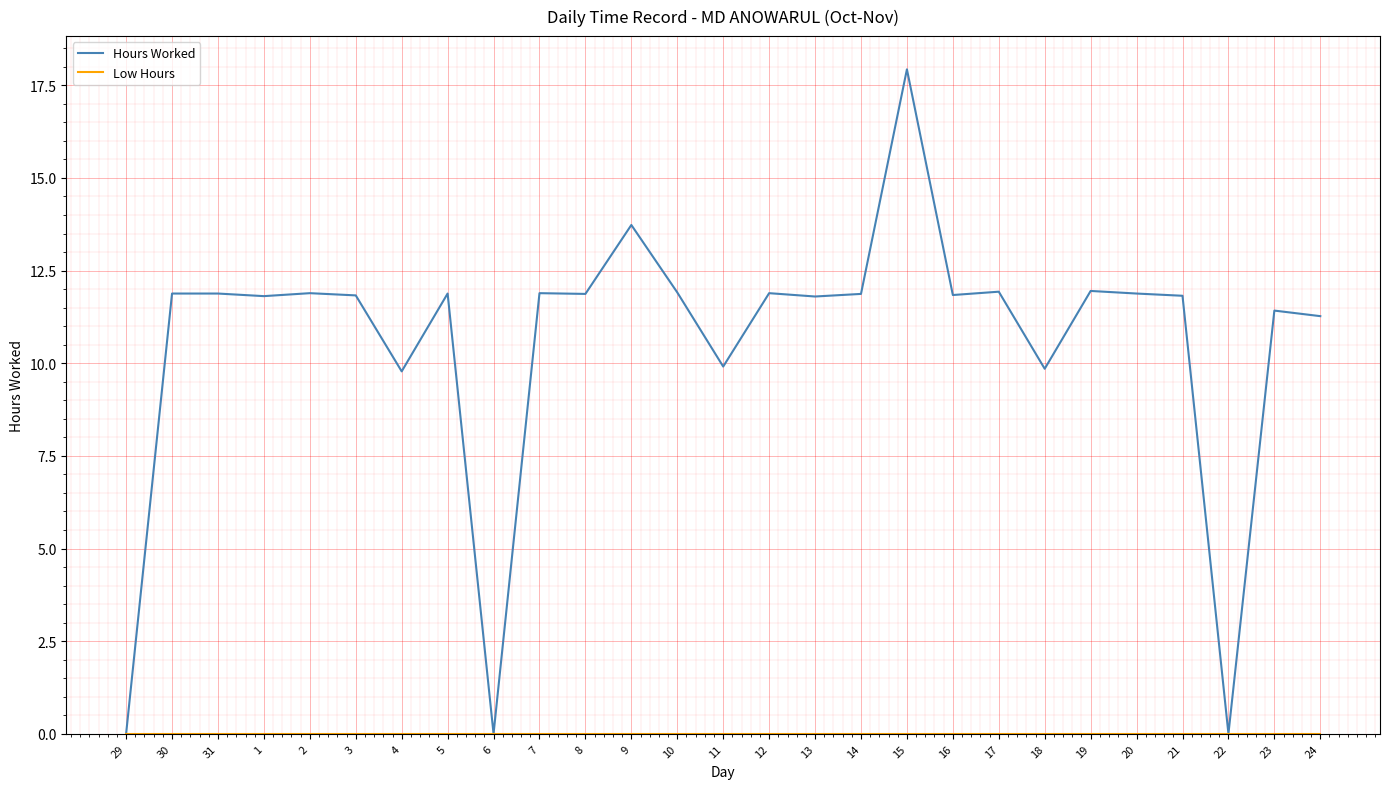

What is the difference between the highest and lowest values at 14?

11.9